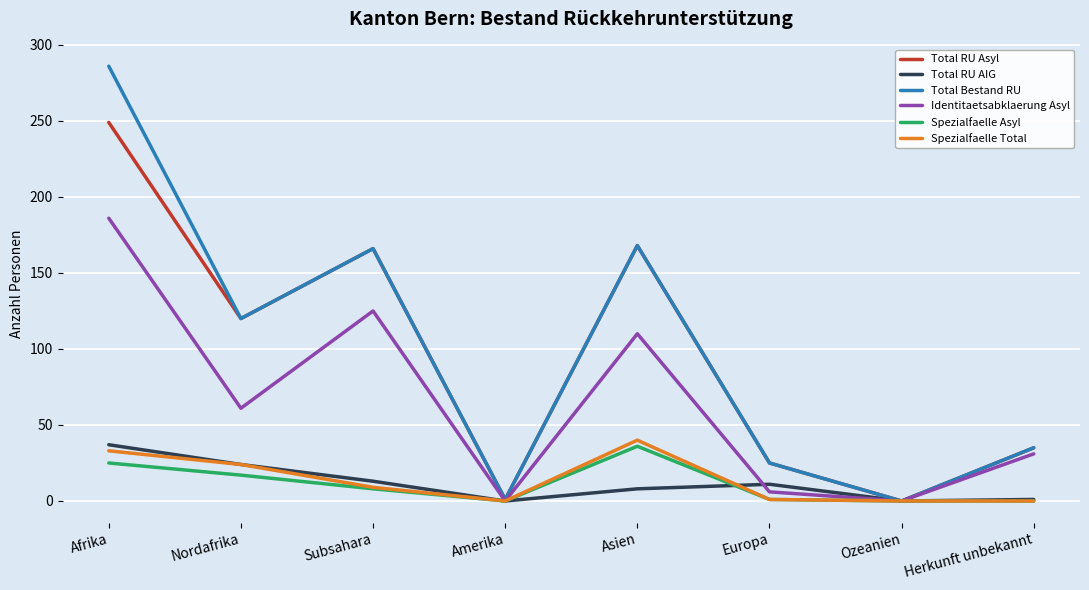

In Total RU AIG, how many points are higher than both neighbors (excluding endpoints)?

1